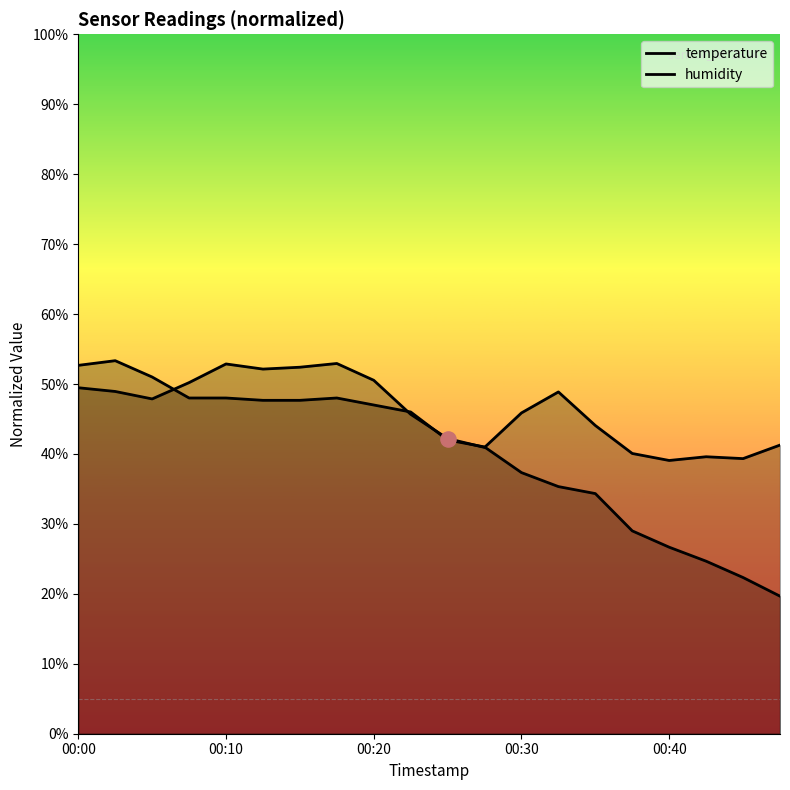

Which series contains the lowest Y value?

temperature